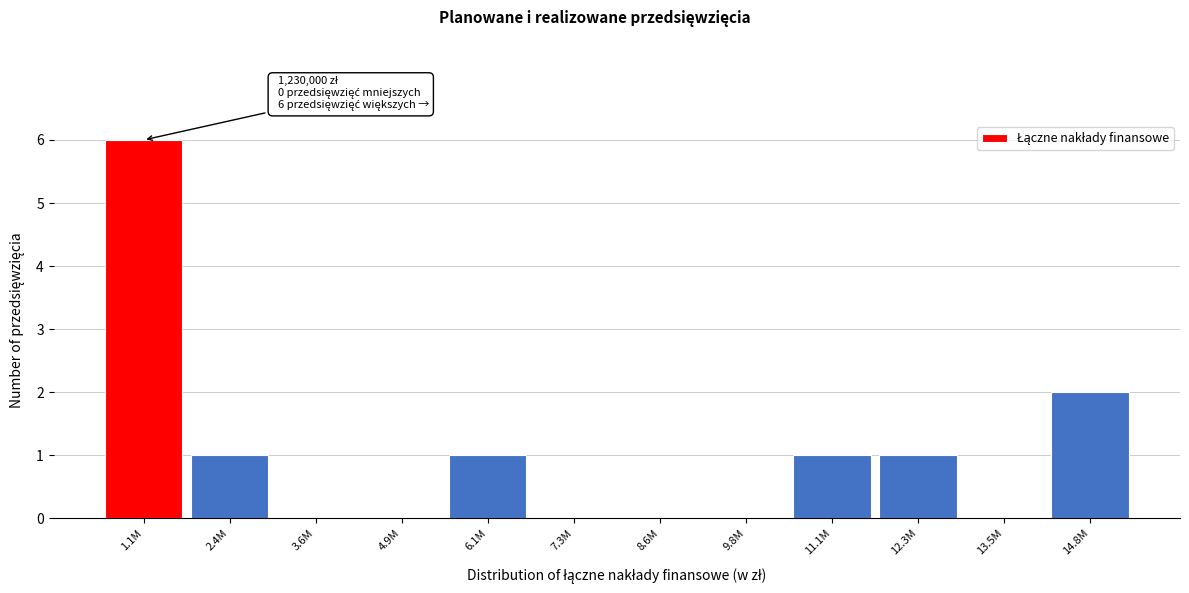

Reading left to right, what are all the values shown in this chart?

1.1M=6	2.4M=1	3.6M=0	4.9M=0	6.1M=1	7.3M=0	8.6M=0	9.8M=0	11.1M=1	12.3M=1	13.5M=0	14.8M=2